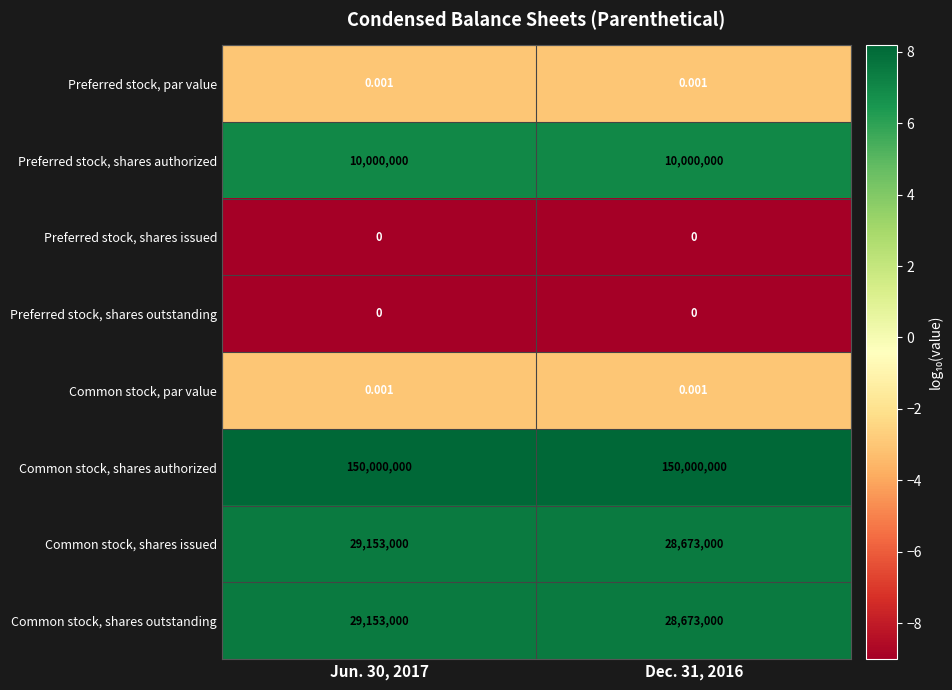

Which series has the largest total across all categories?

Common stock, shares authorized